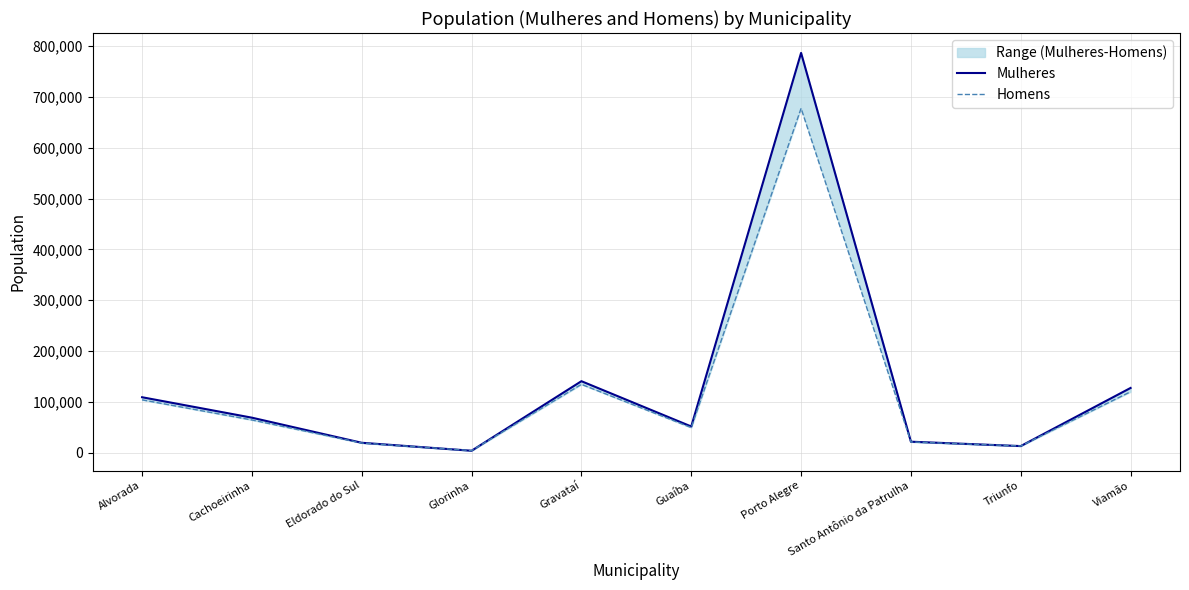

Reading right to left, what are all the values shown in this chart?

Mulheres: Viamão=127207	Triunfo=12826	Santo Antônio da Patrulha=21422	Porto Alegre=786633	Guaíba=51354	Gravataí=140508	Glorinha=3639	Eldorado do Sul=19297	Cachoeirinha=68705	Alvorada=108940
Homens: Viamão=119735	Triunfo=13001	Santo Antônio da Patrulha=20985	Porto Alegre=677598	Guaíba=49182	Gravataí=134273	Glorinha=3914	Eldorado do Sul=18847	Cachoeirinha=64195	Alvorada=103781